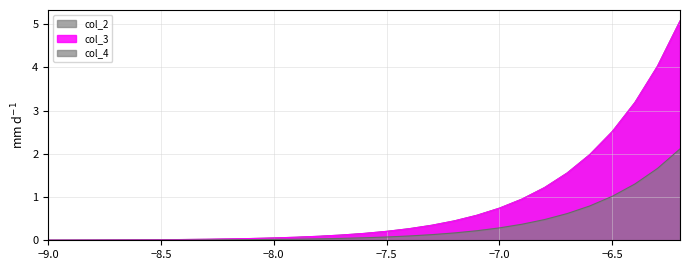

At how many categories does at least one series exceed 4?

2